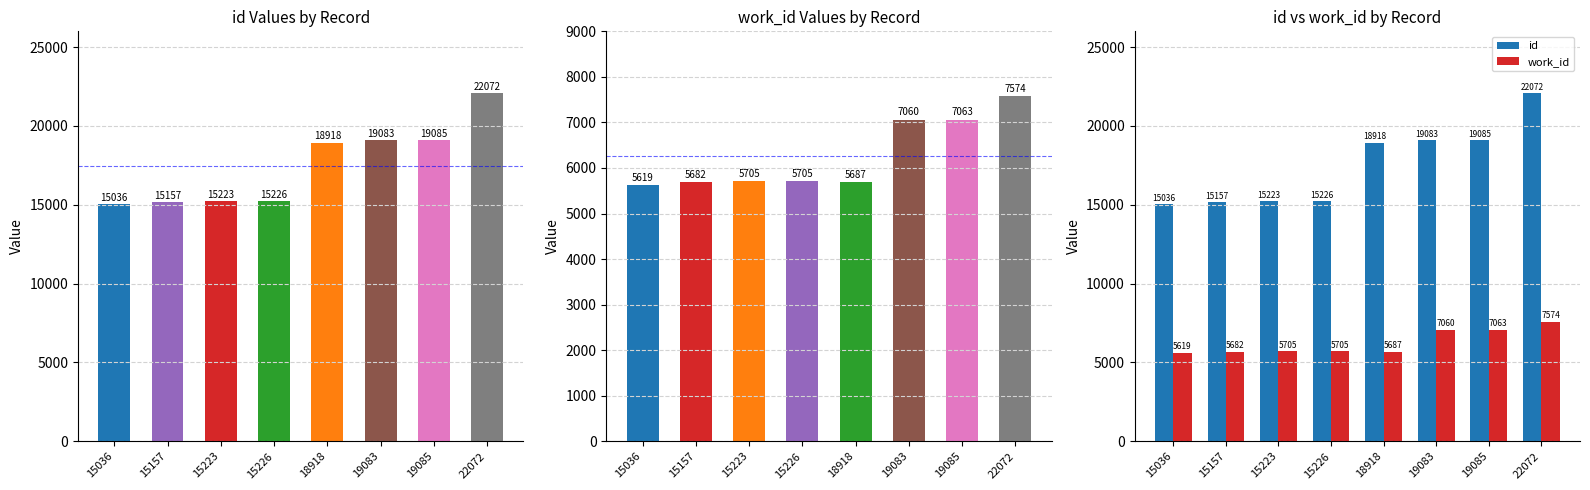

Does the chart contain any negative values?

No